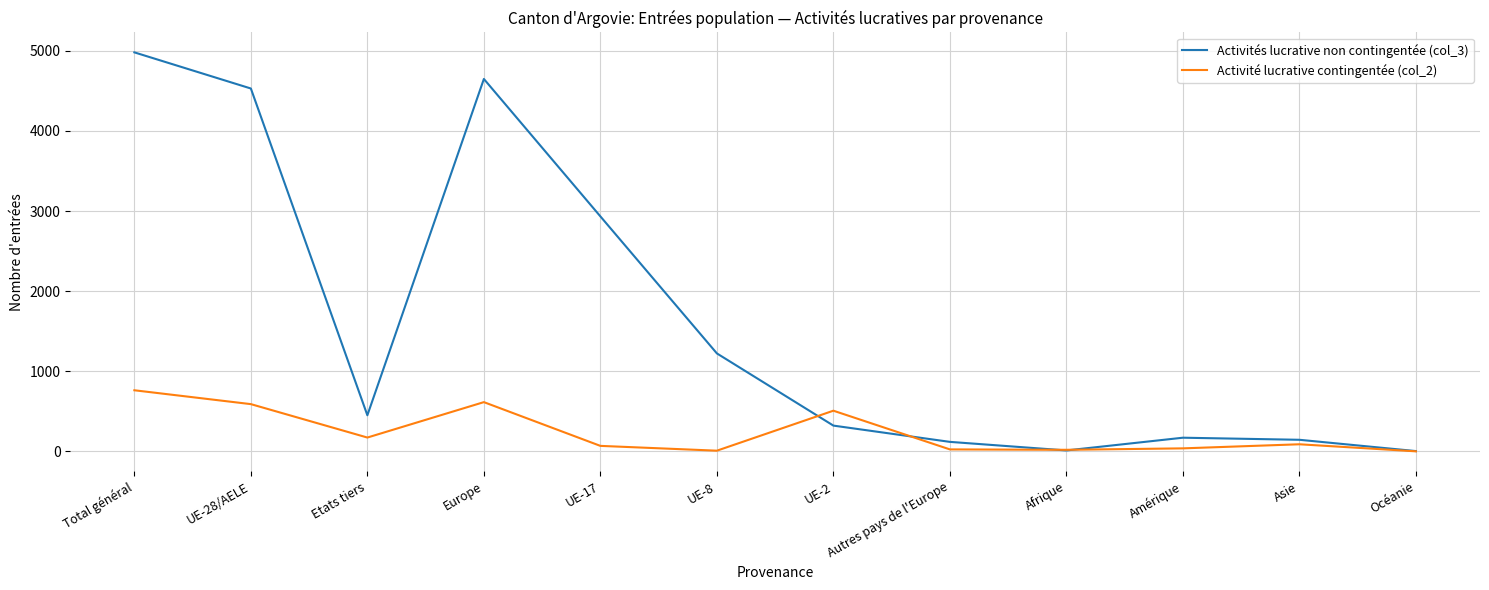

What is the total value across all series at Etats tiers?

624